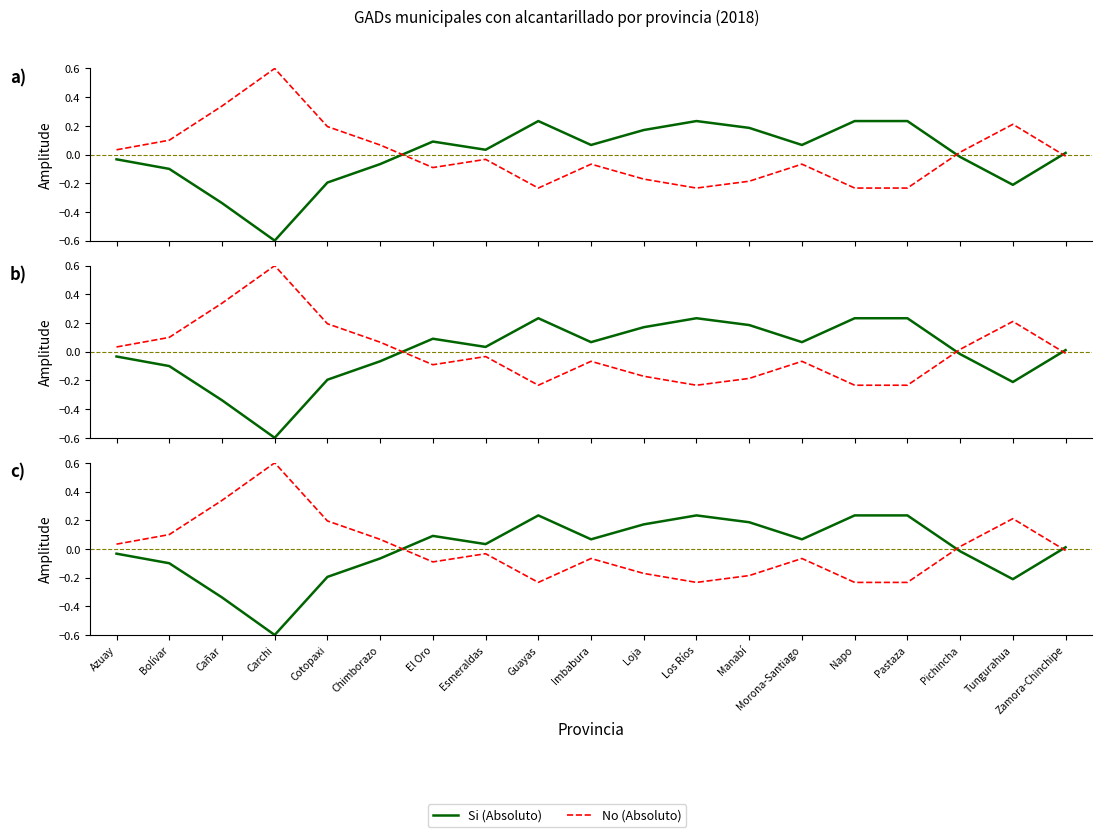

What is the sum of the No (Absoluto) values at Zamora-Chinchipe and Pastaza?

-0.2